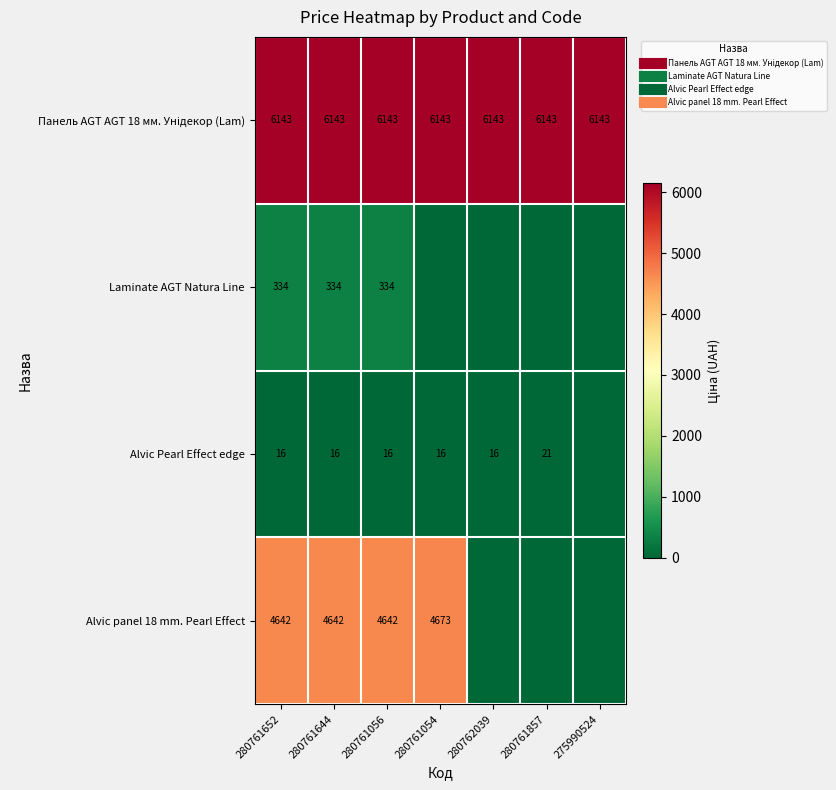

Rank the series at 280761054 from lowest to highest value.

Laminate AGT Natura Line, Alvic Pearl Effect edge, Alvic panel 18 mm. Pearl Effect, Панель AGT AGT 18 мм. Унідекор (Lam)